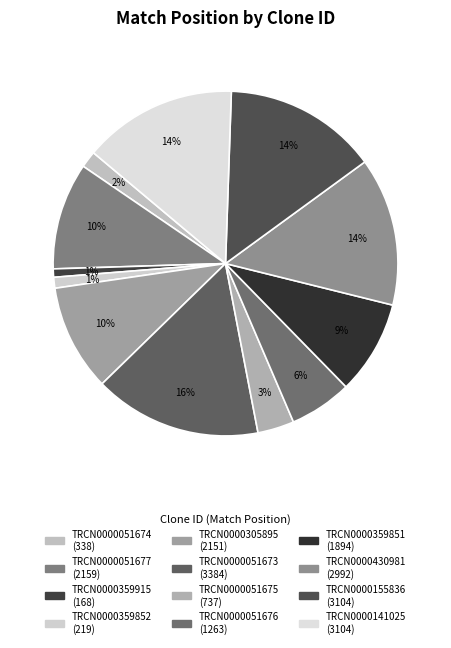

Is there any slice that represents more than half of the pie?

No